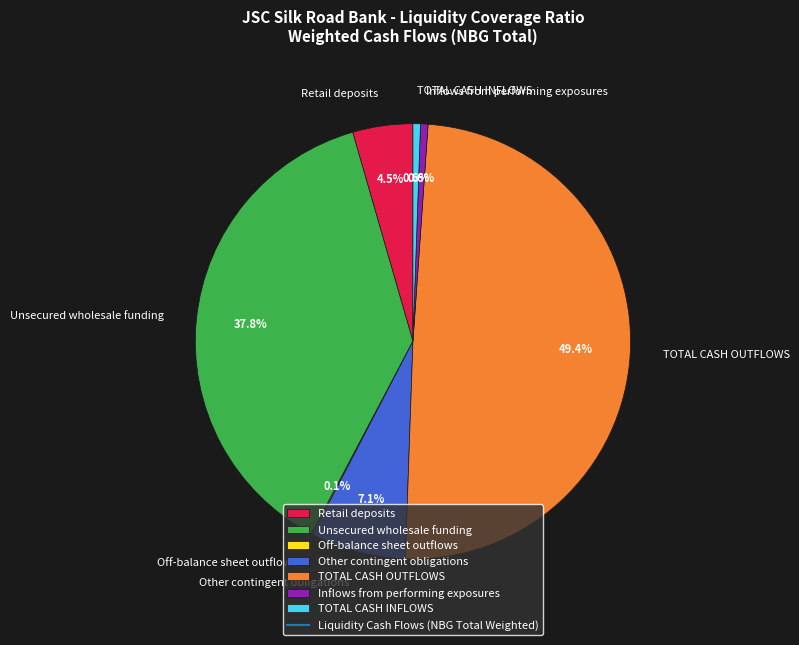

Which category has the biggest portion of the pie?

TOTAL CASH OUTFLOWS